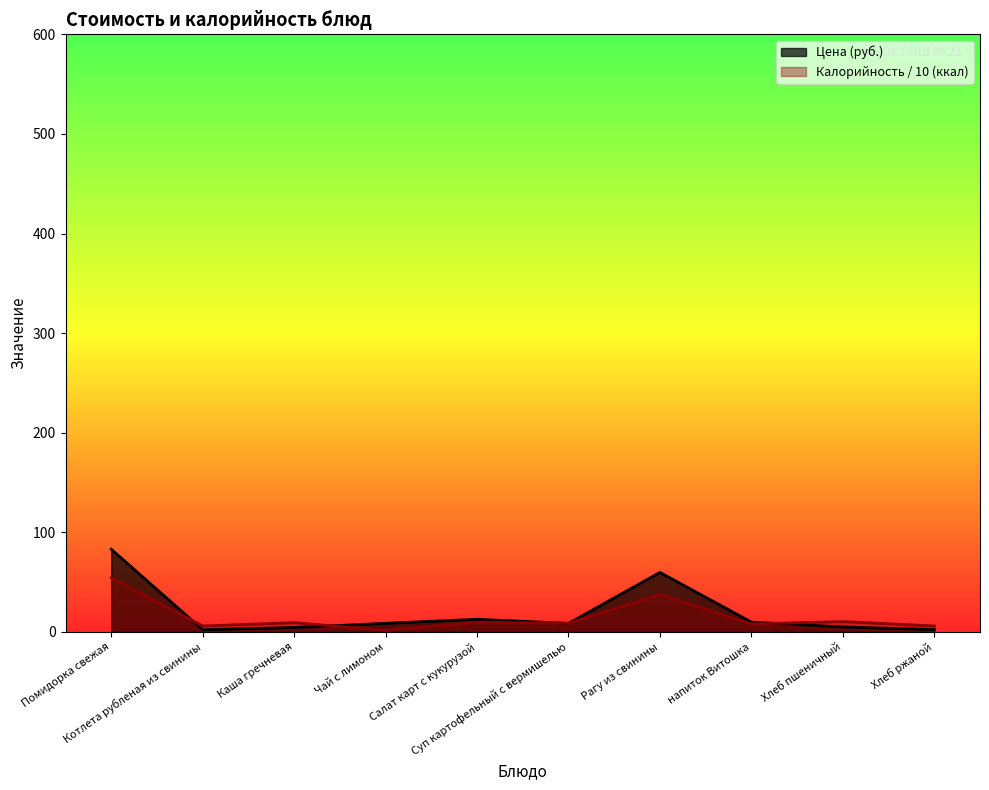

Where is the data nearest to the value 42?

Рагу из свинины